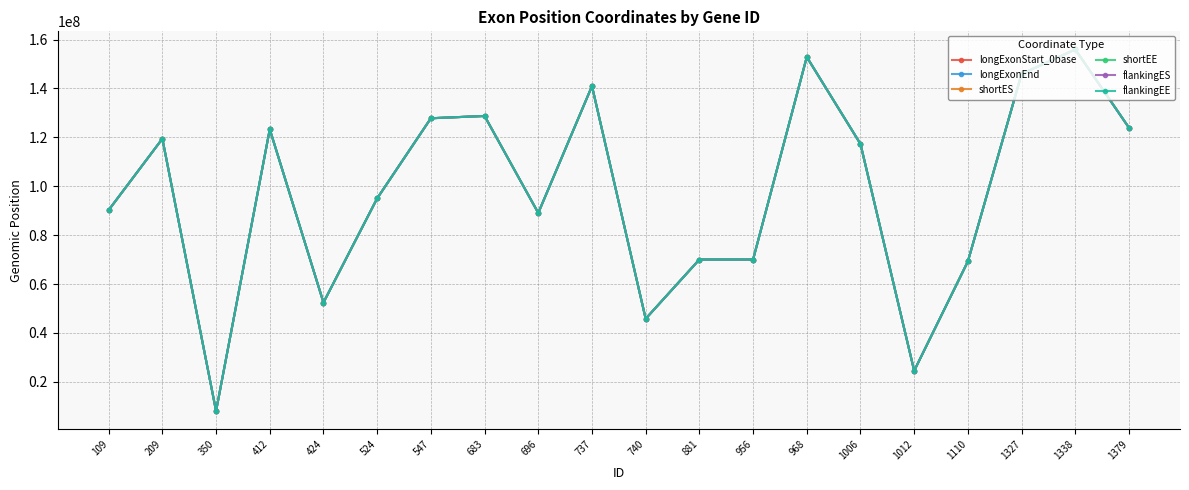

What is the value of the longExonEnd point at the 15th from the left?

117289068